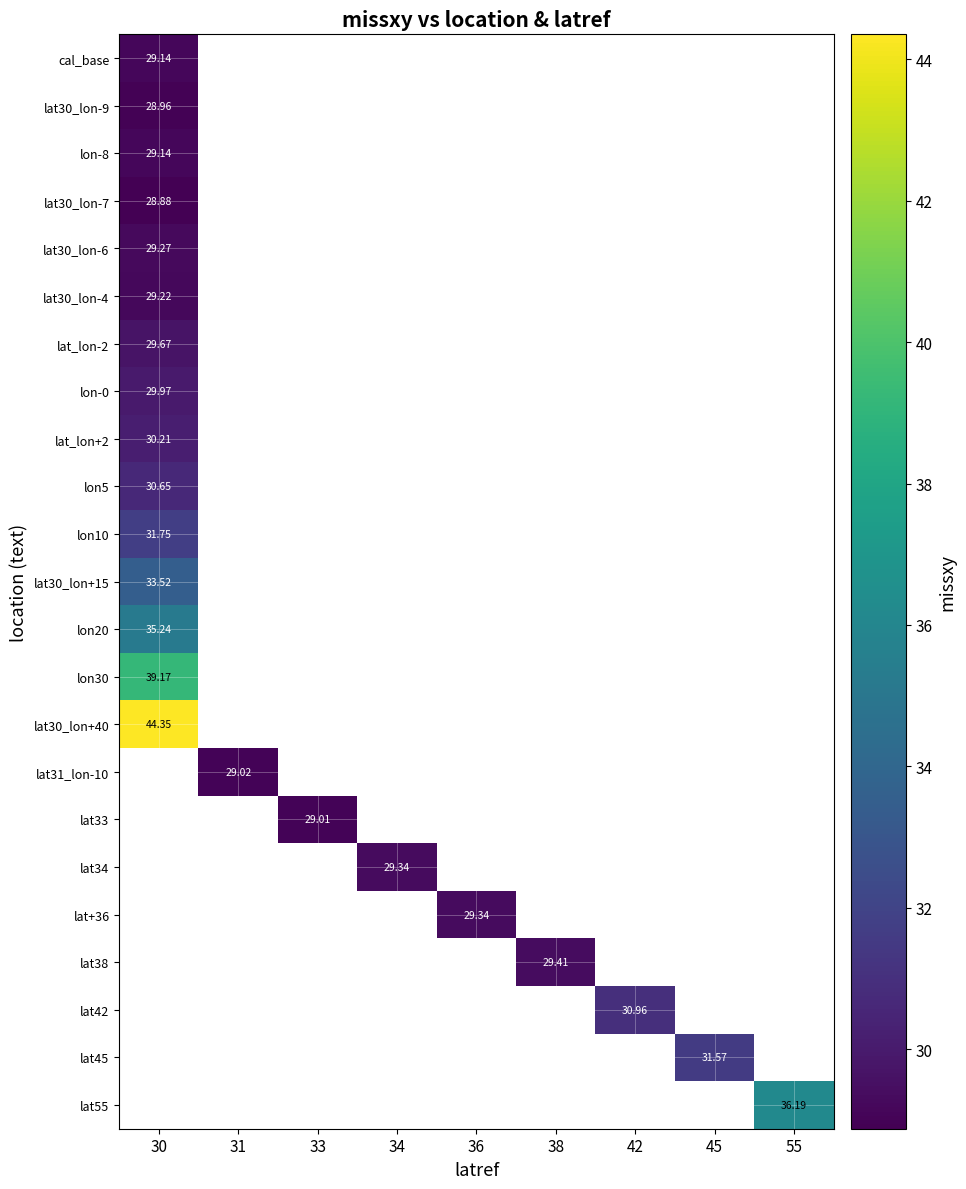

Count the number of data series in this chart.

23